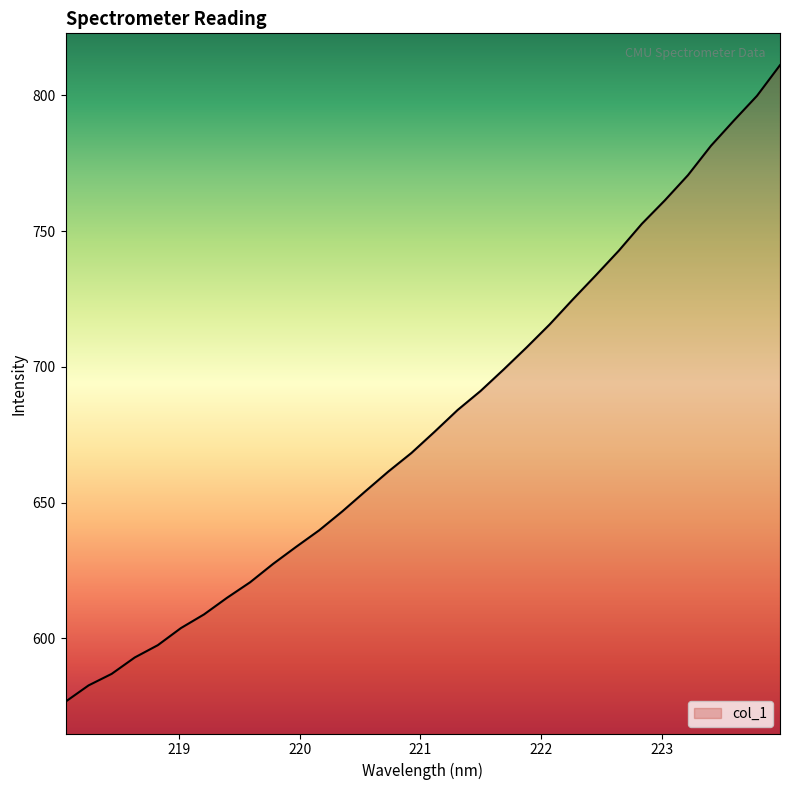

What is the maximum value shown in the chart?

811.2